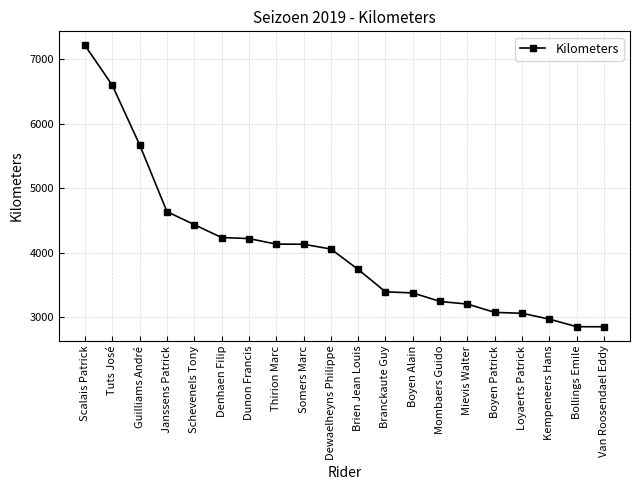

True or false: the data shows 5225 at Mombaers Guido.

False